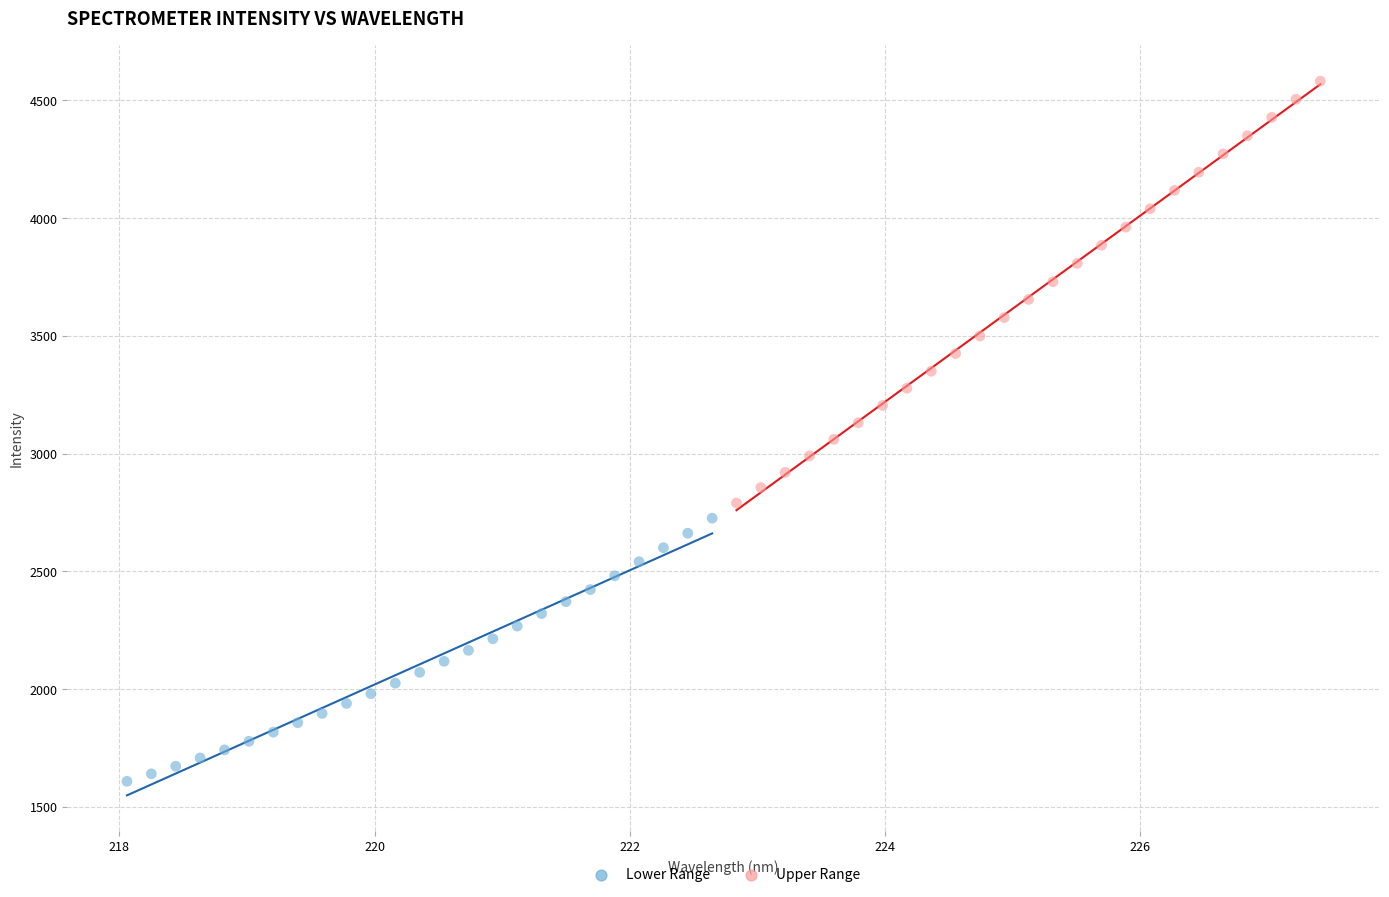

What are all the series names shown in the legend?

Lower Range, Upper Range